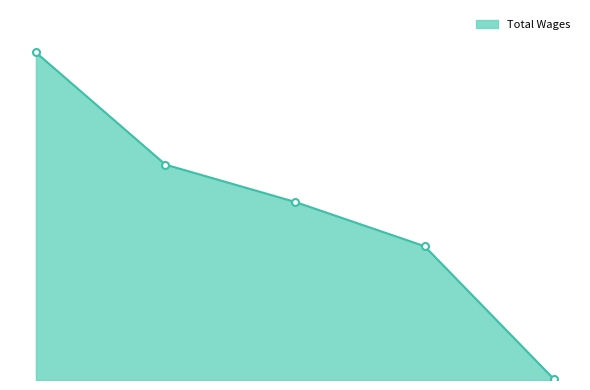

Does the chart have visible grid lines?

No